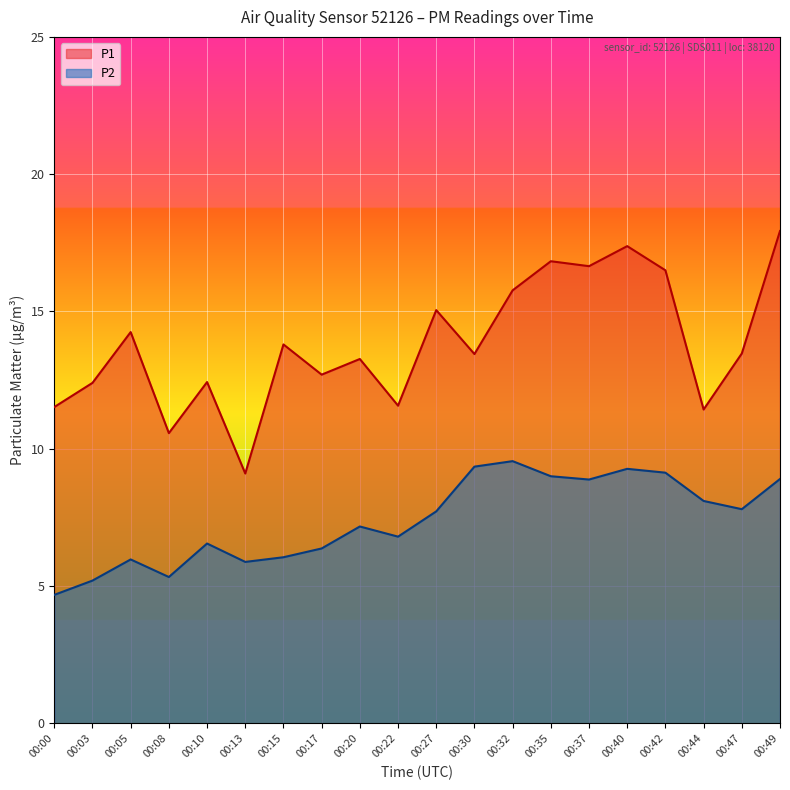

At which label is P1 closest to 13?

00:20